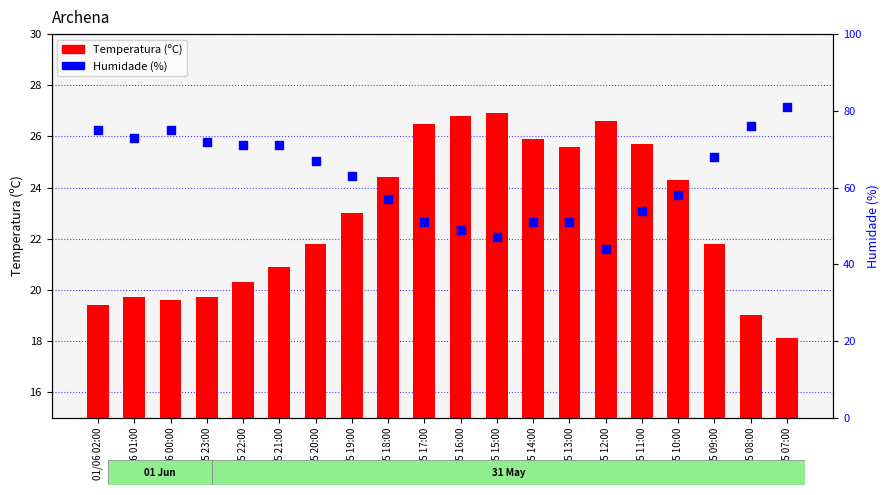

Which series has the widest spread of Y values?

Humidade (%)